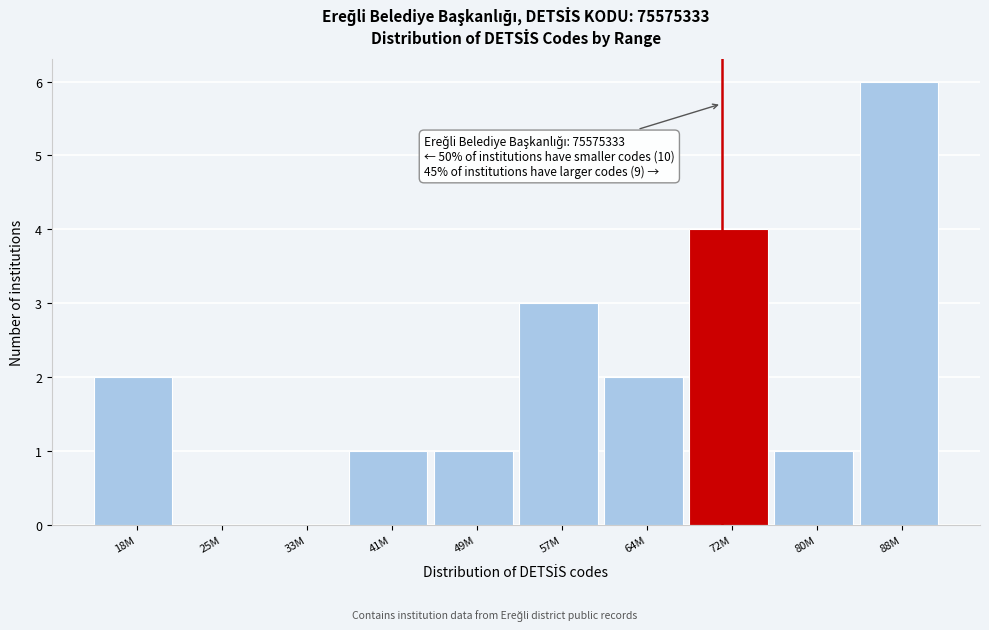

Reading right to left, what are all the values shown in this chart?

88M=6	80M=1	72M=4	64M=2	57M=3	49M=1	41M=1	33M=0	25M=0	18M=2